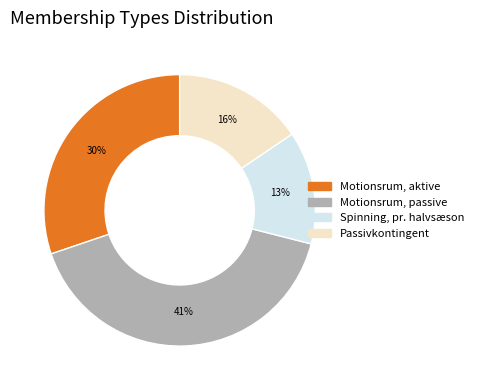

Approximately how many times larger is the value at Passivkontingent compared to Spinning, pr. halvsæson?

1.2